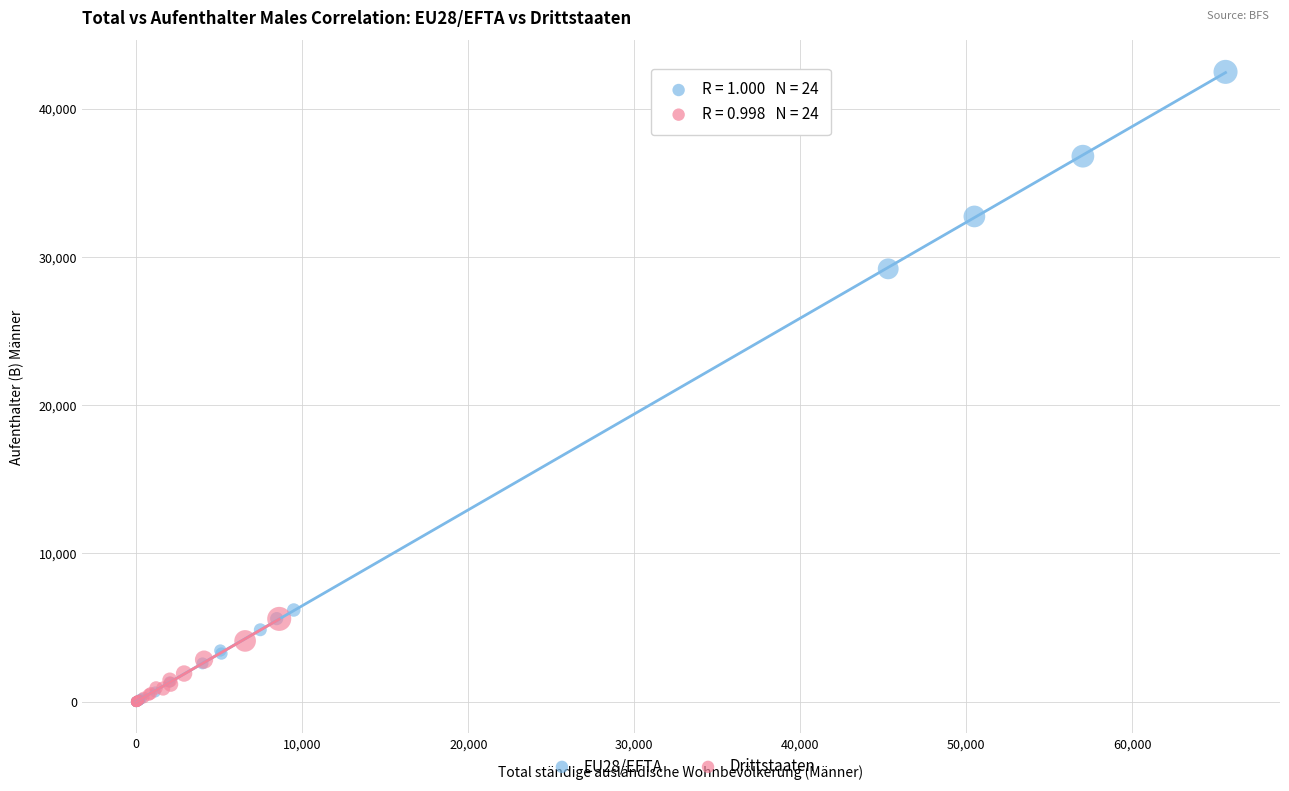

What are all the series names shown in the legend?

EU28/EFTA, Drittstaaten